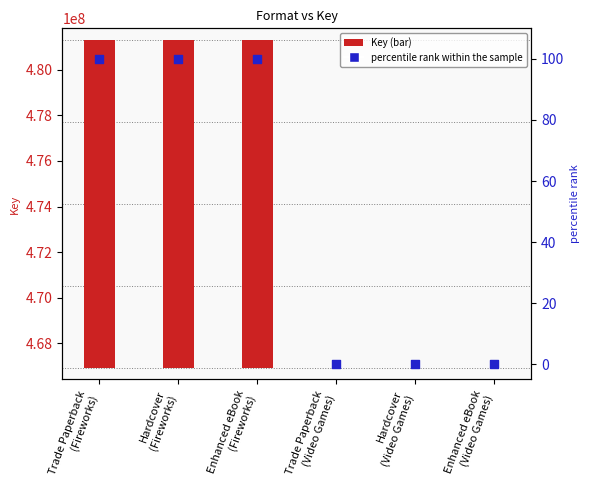

Which series has the largest total across all categories?

Key